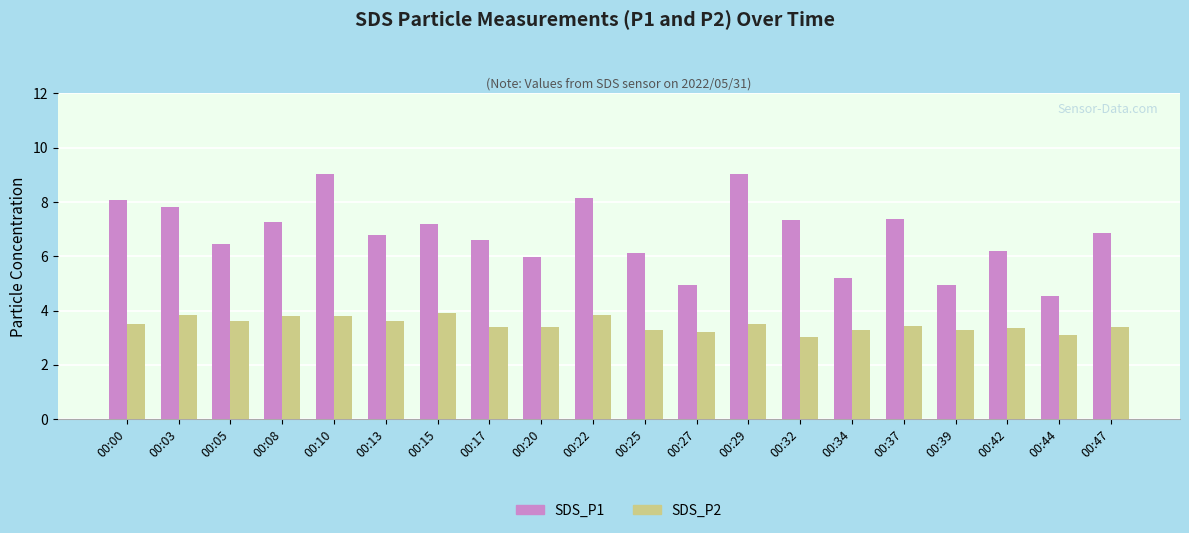

What is the smallest value displayed?

3.0